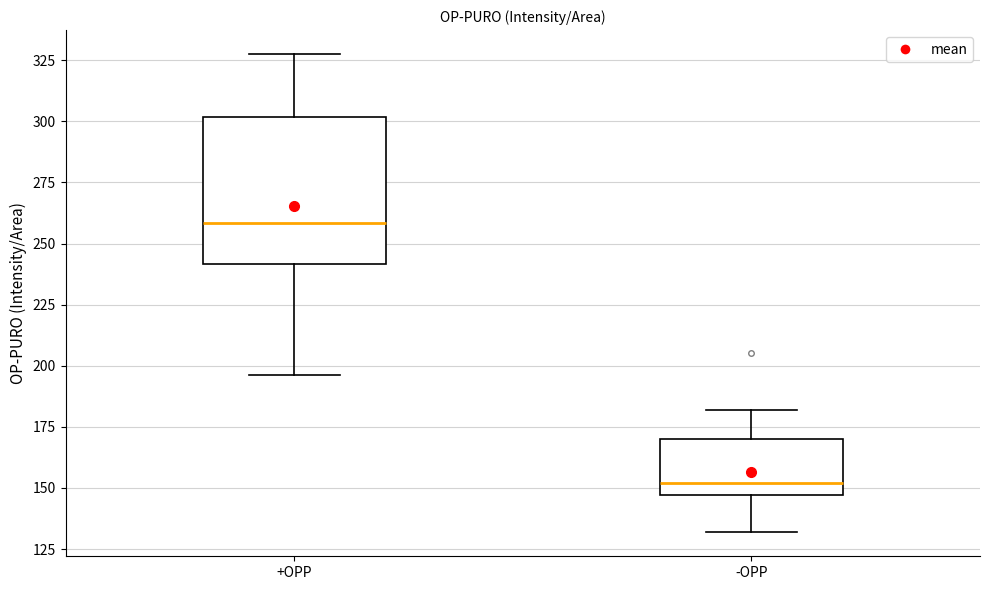

Which box's median line is the lowest?

-OPP